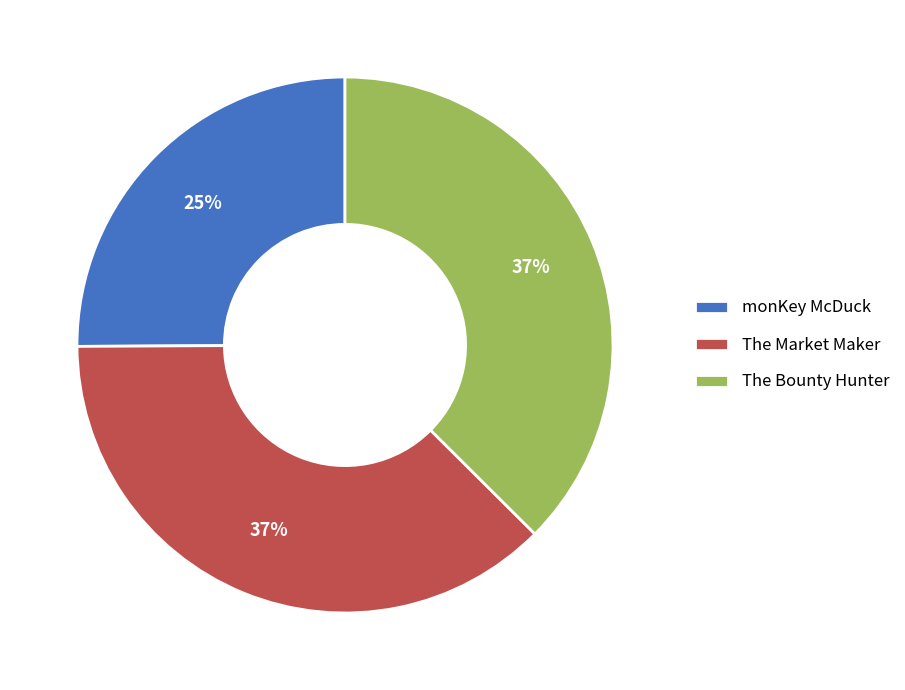

Is there a majority slice in this chart?

No